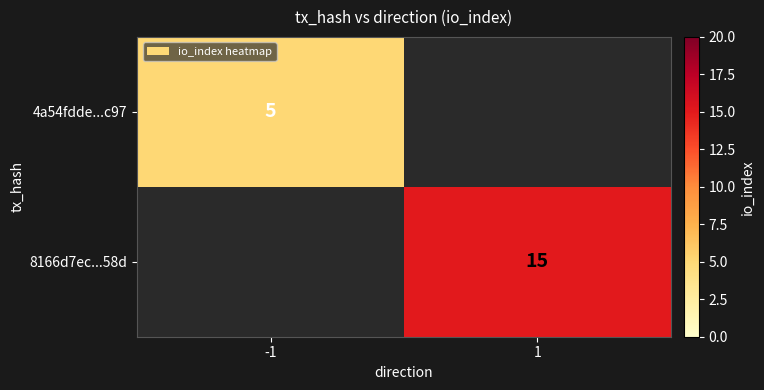

Is it true that 4a54fdde...c97 equals 2 at -1?

False